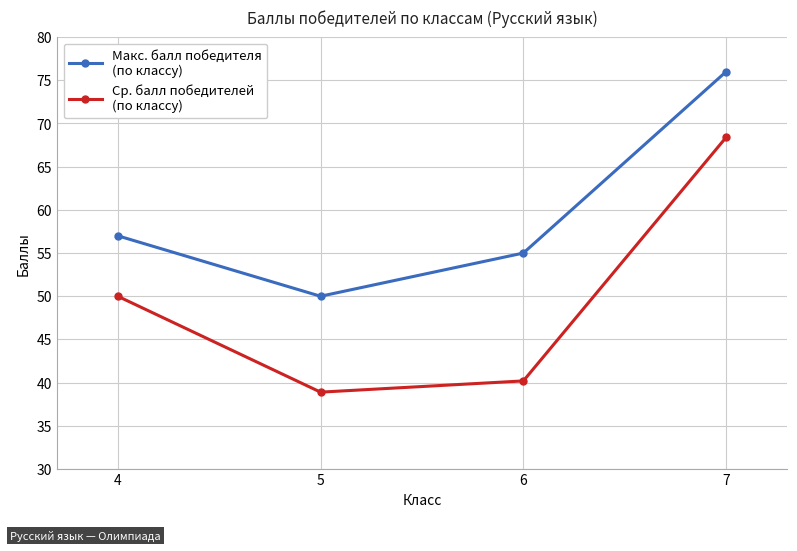

What is the minimum value shown in the chart?

38.9